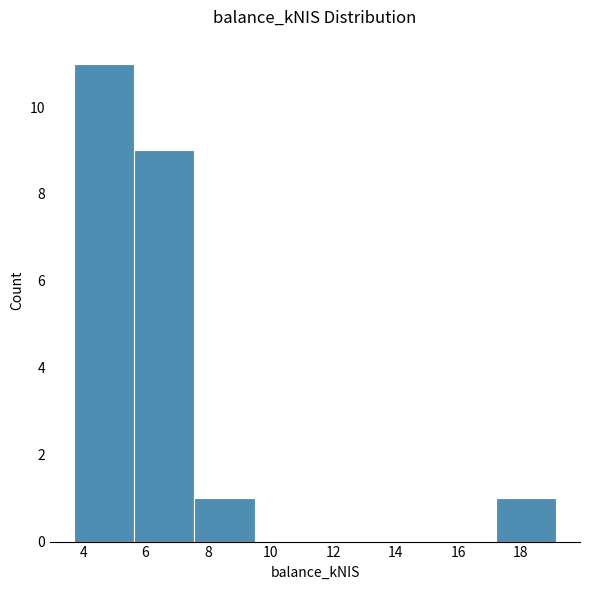

Which range on the x-axis has the tallest bar?

3.8 to 5.6